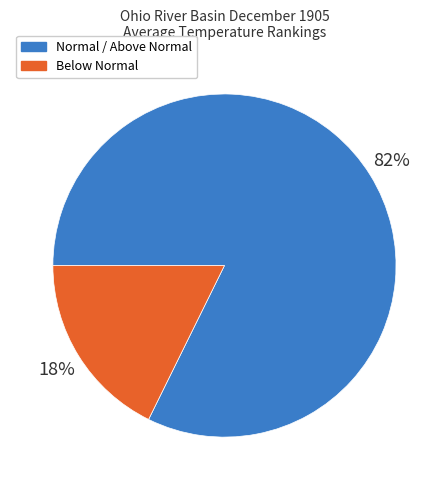

Rank the categories by value from highest to lowest.

Normal / Above Normal, Below Normal